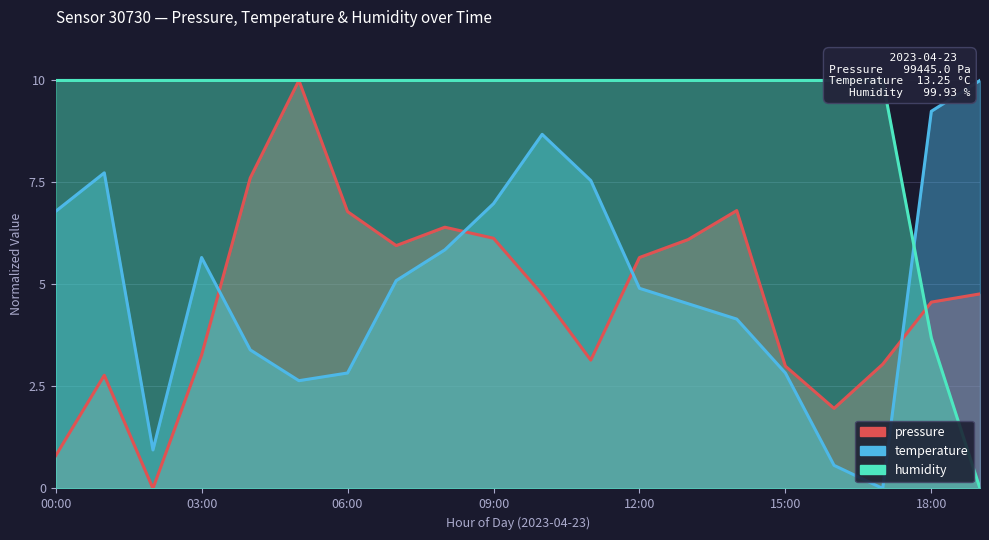

What is the difference between the highest and lowest values at 16:00?

9.4